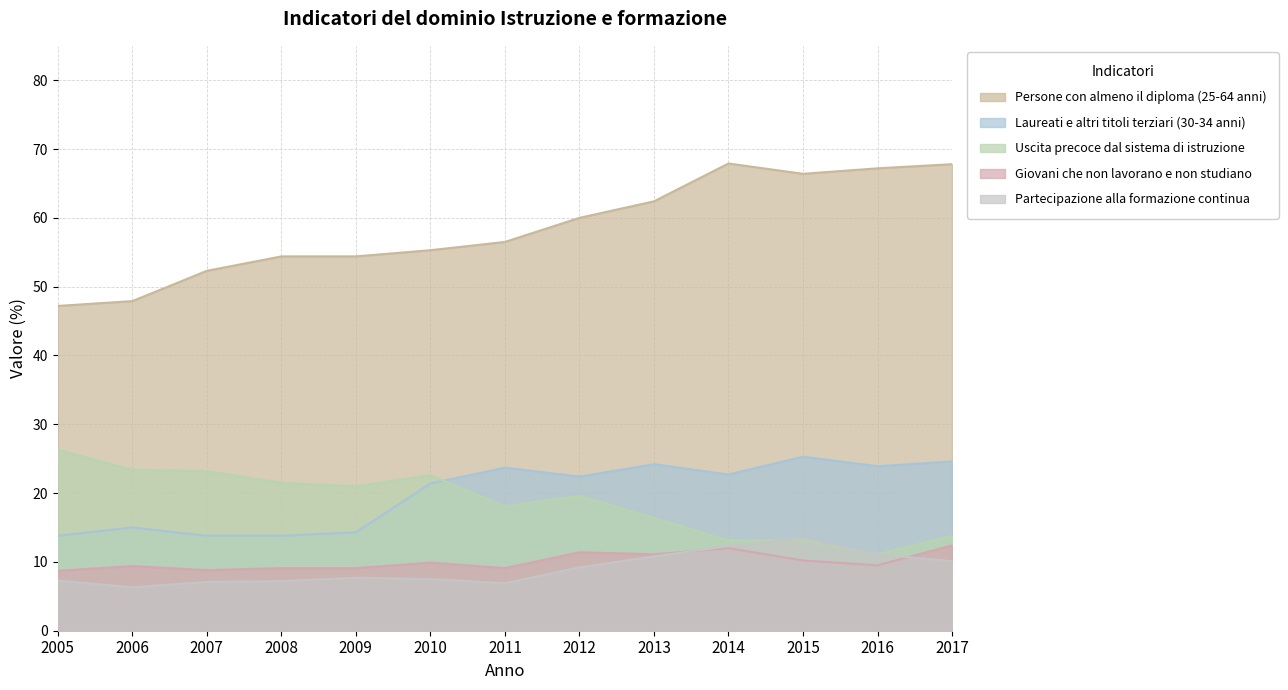

Reading left to right, transcribe all the data shown in this chart.

Persone con almeno il diploma (25-64 anni): 47.2	47.9	52.3	54.4	54.4	55.3	56.5	60.0	62.4	67.9	66.4	67.2	67.8
Laureati e altri titoli terziari (30-34 anni): 13.8	15.0	13.8	13.8	14.3	21.4	23.7	22.4	24.2	22.7	25.3	23.9	24.6
Uscita precoce dal sistema di istruzione: 26.3	23.4	23.2	21.5	21.0	22.6	18.1	19.6	16.4	13.1	13.1	11.1	13.8
Giovani che non lavorano e non studiano: 8.7	9.4	8.8	9.1	9.1	9.9	9.1	11.4	11.1	12.0	10.2	9.5	12.4
Partecipazione alla formazione continua: 7.3	6.3	7.1	7.2	7.7	7.5	6.9	9.2	10.8	12.3	13.4	11.1	10.1